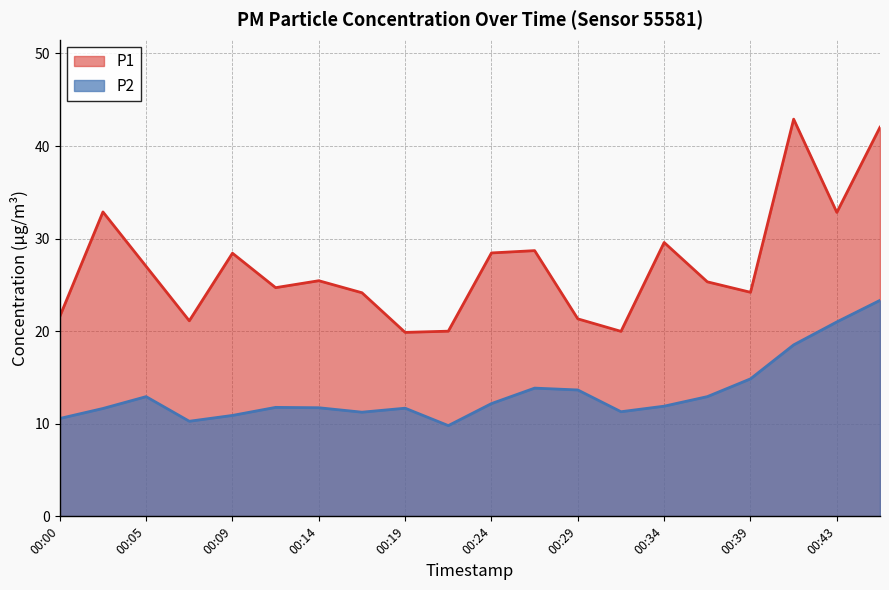

The value of P2 at 00:19 is 11.7. True or false?

True